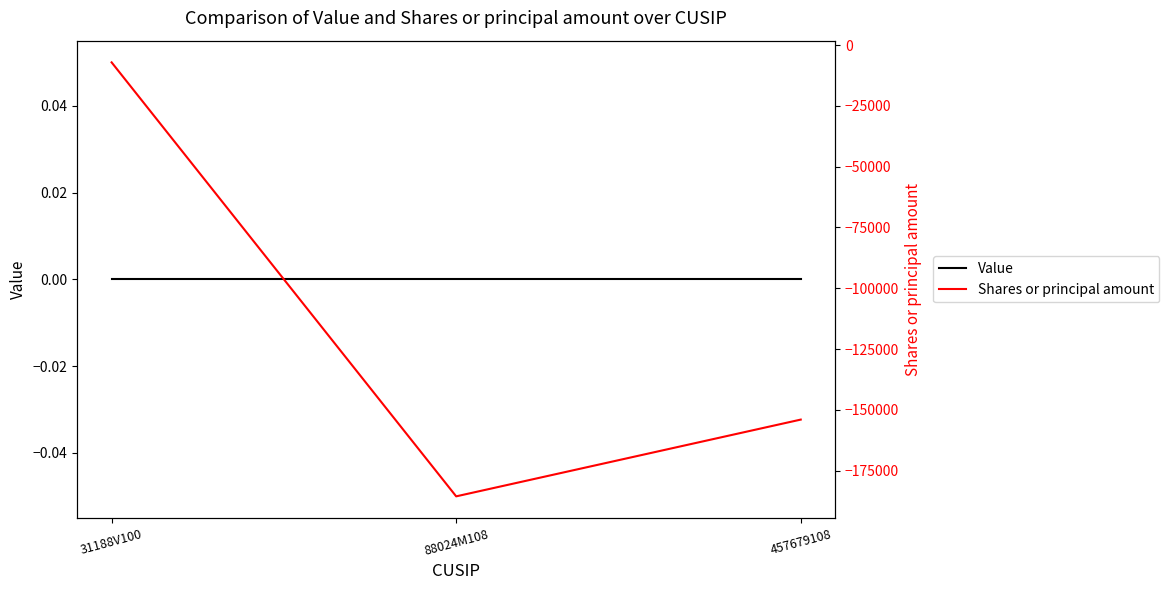

Which series has the widest spread of values?

Shares or principal amount